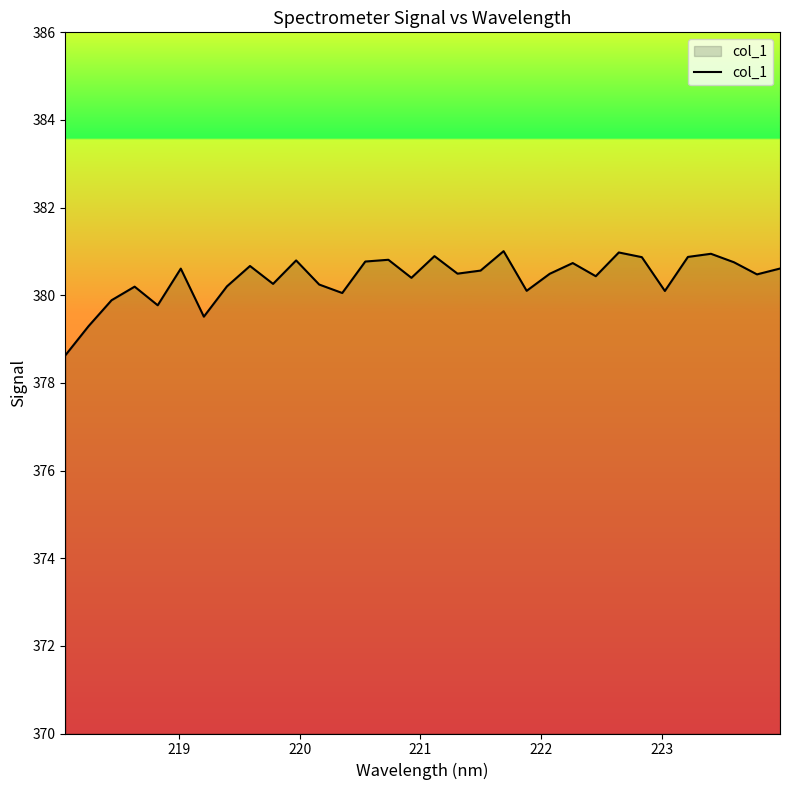

What is the difference between the maximum and minimum values?

2.4